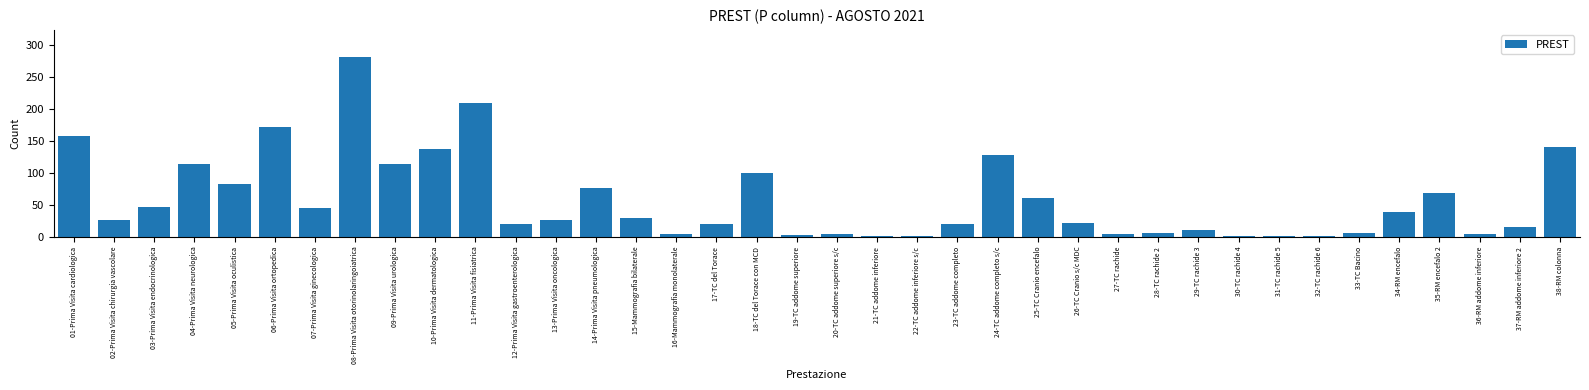

What is the change in value from 06-Prima Visita ortopedica to 26-TC Cranio s/c MDC?

-149